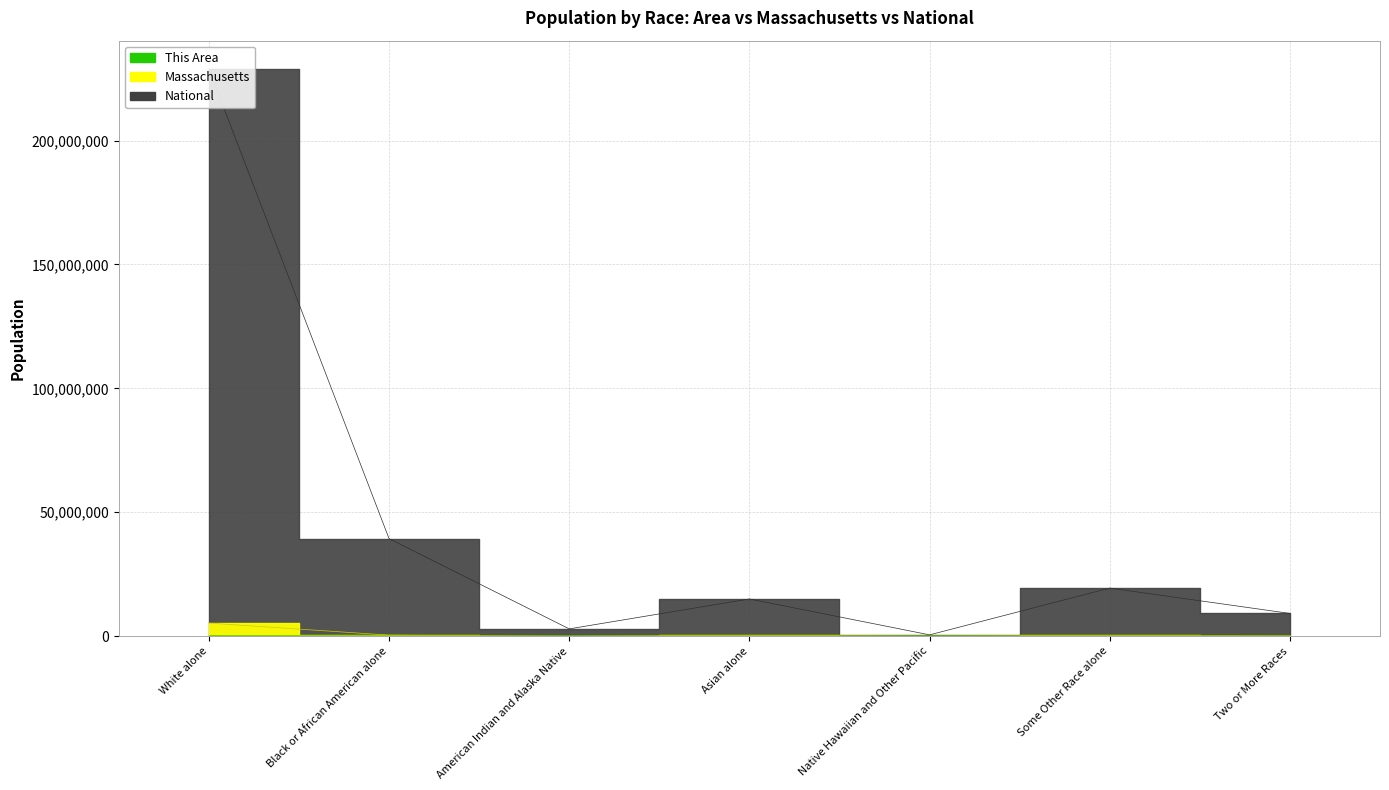

What are all the series names shown in the legend?

This Area, Massachusetts, National